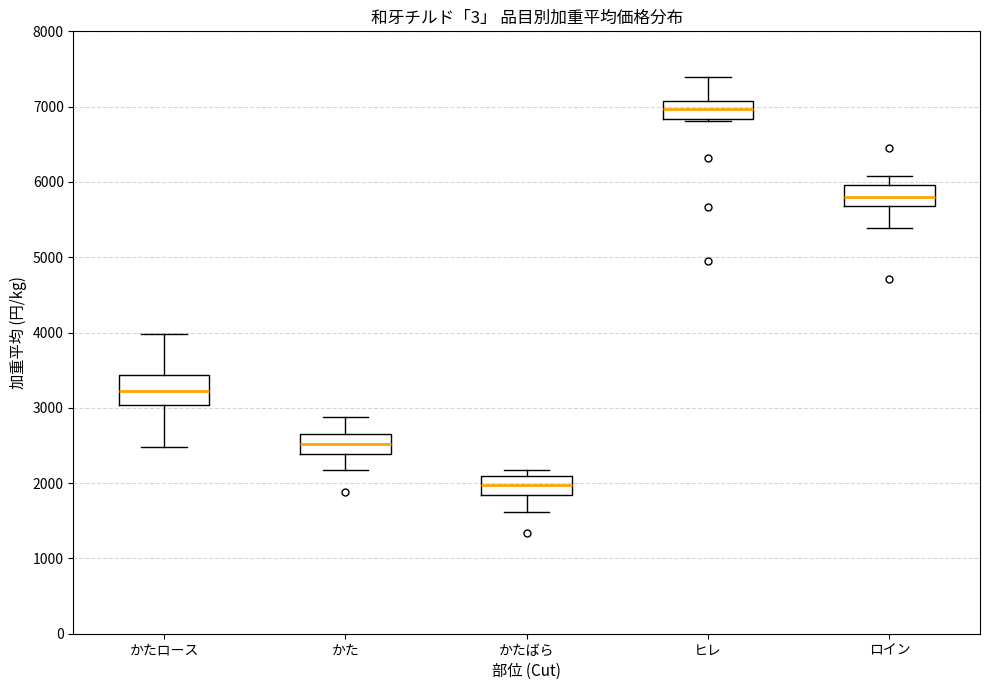

Reading left to right, read every box against the y-axis: the position of its median line, the range the box covers, and the ends of its whiskers. The values are not printed on the chart, so give them approximately, as read against the axis.

かたロース: median 3200, box 3000 to 3400, whiskers 2500 to 4000
かた: median 2500, box 2400 to 2600, whiskers 2200 to 2900
かたばら: median 2000, box 1800 to 2100, whiskers 1600 to 2200
ヒレ: median 7000, box 6800 to 7100, whiskers 6800 (just below the box's lower edge) to 7400
ロイン: median 5800, box 5700 to 6000, whiskers 5400 to 6100